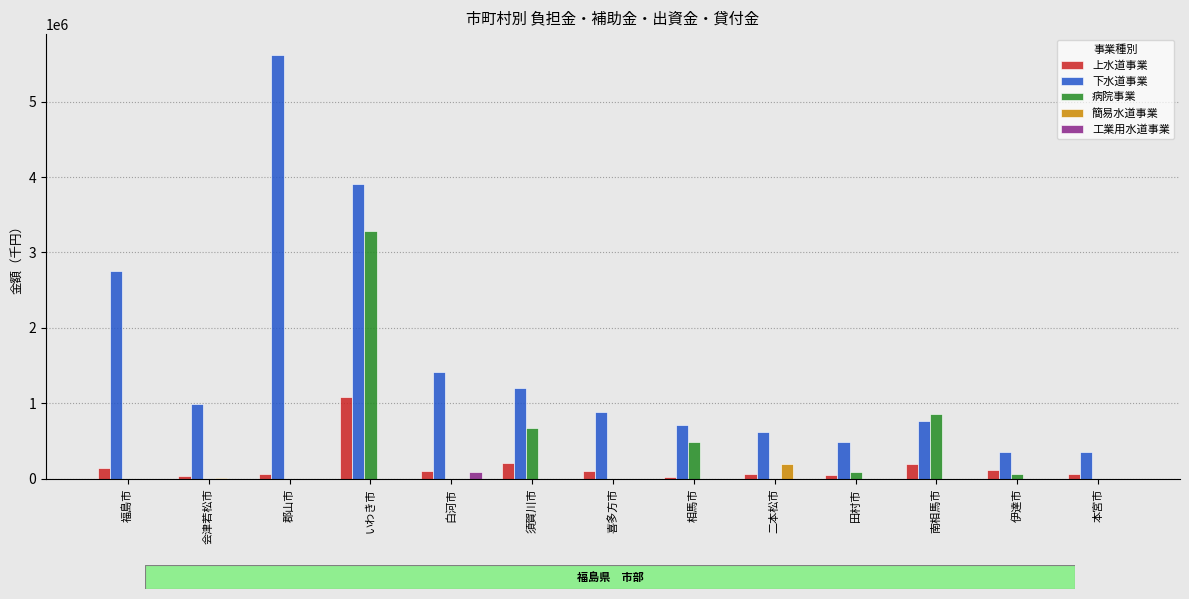

How many data points does each series have?

13